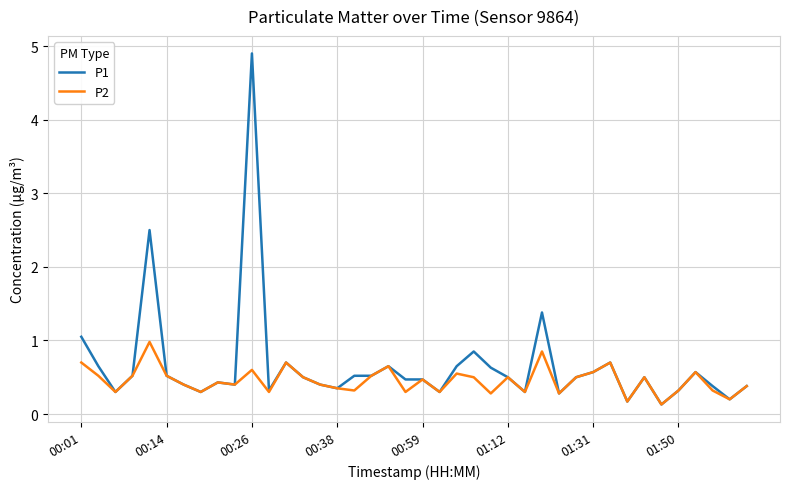

Which series has the largest range (max minus min)?

P1